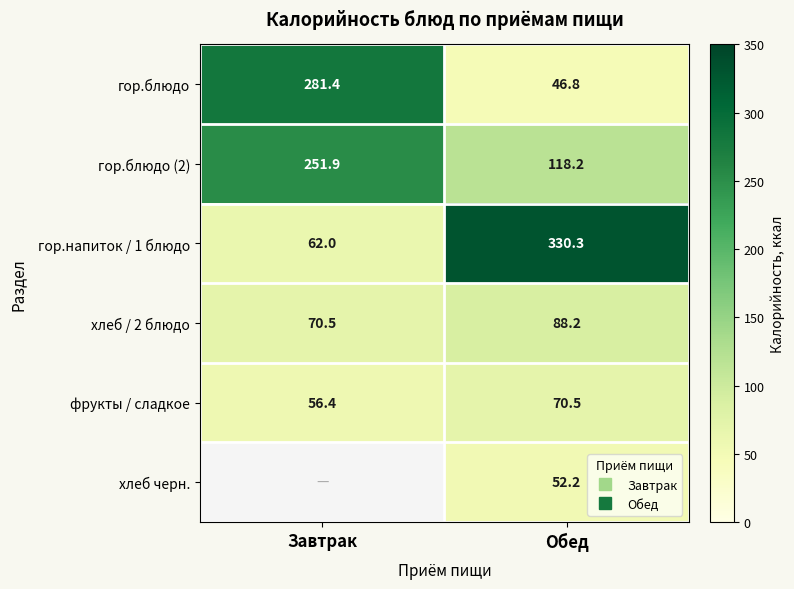

Rank the series by their maximum value, from lowest to highest.

фрукты / сладкое, хлеб / 2 блюдо, гор.блюдо (2), гор.блюдо, гор.напиток / 1 блюдо, хлеб черн.